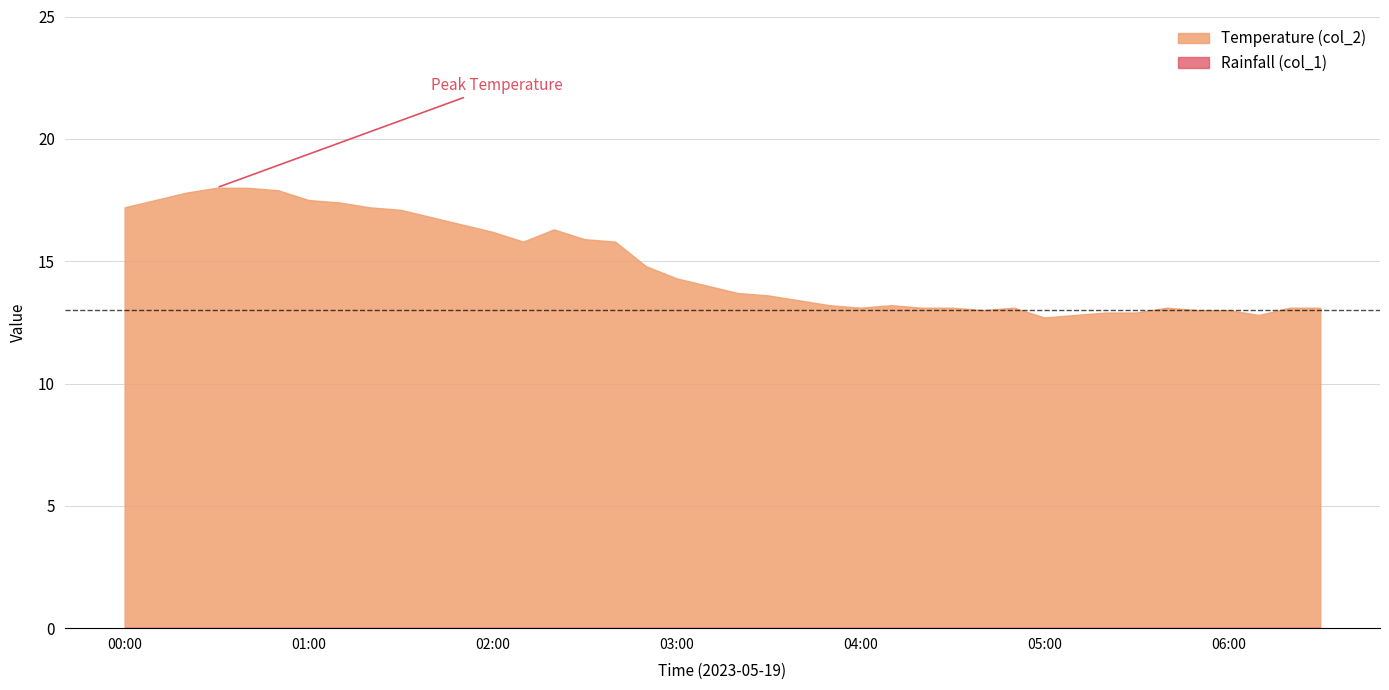

What is the average value of the Temperature (col_2) series?

14.8